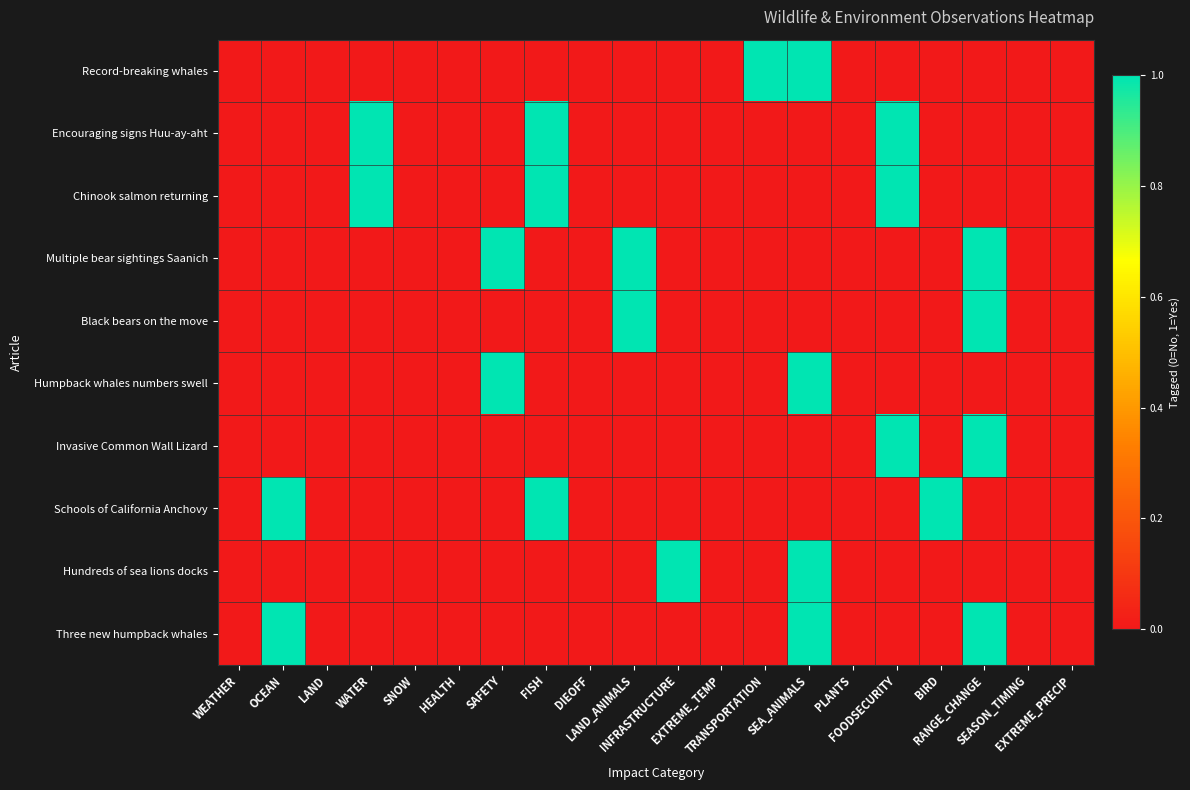

Which series has the widest spread of values?

Record-breaking whales